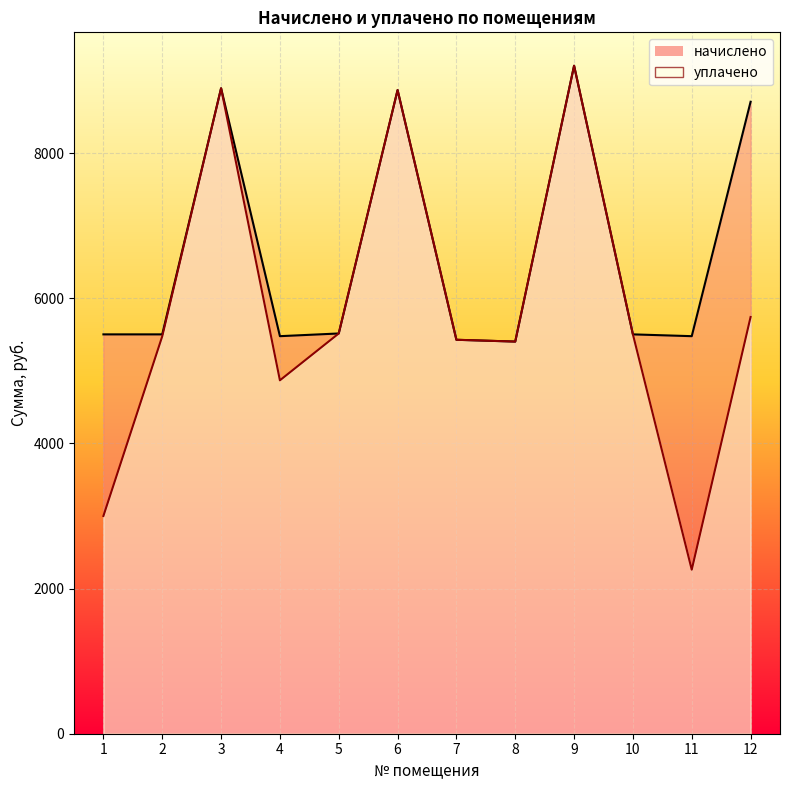

Reading left to right, list all the values displayed in this chart.

начислено: 1=5502.1	2=5502.1	3=8892.7	4=5477.2	5=5514.5	6=8867.9	7=5427.5	8=5402.7	9=9203.2	10=5502.1	11=5477.2	12=8706.6
уплачено: 1=3000.0	2=5475.4	3=8892.7	4=4869.1	5=5514.5	6=8867.9	7=5427.5	8=5402.7	9=9203.2	10=5502.1	11=2260.0	12=5741.1